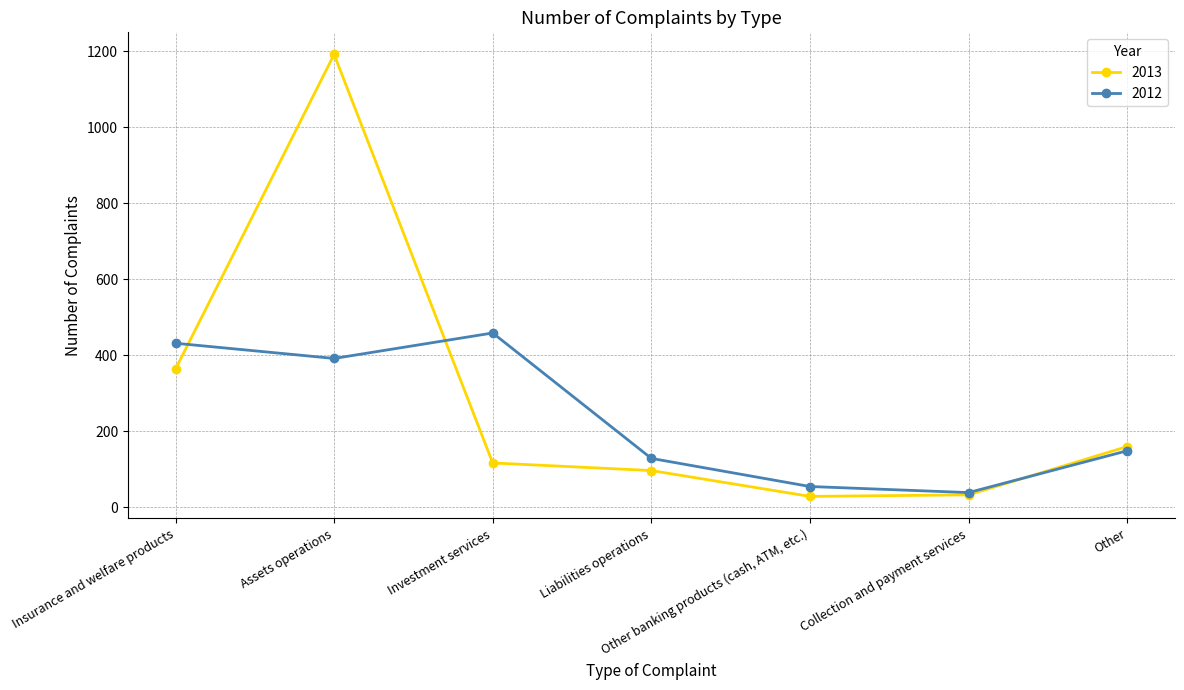

Which series has the largest range (max minus min)?

2013